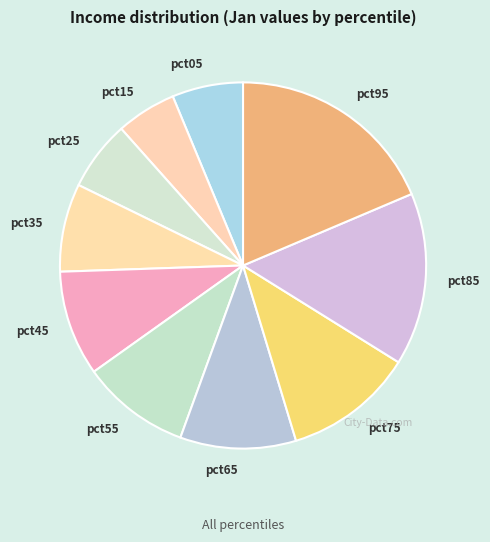

Does pct65 represent more than half of the total?

No